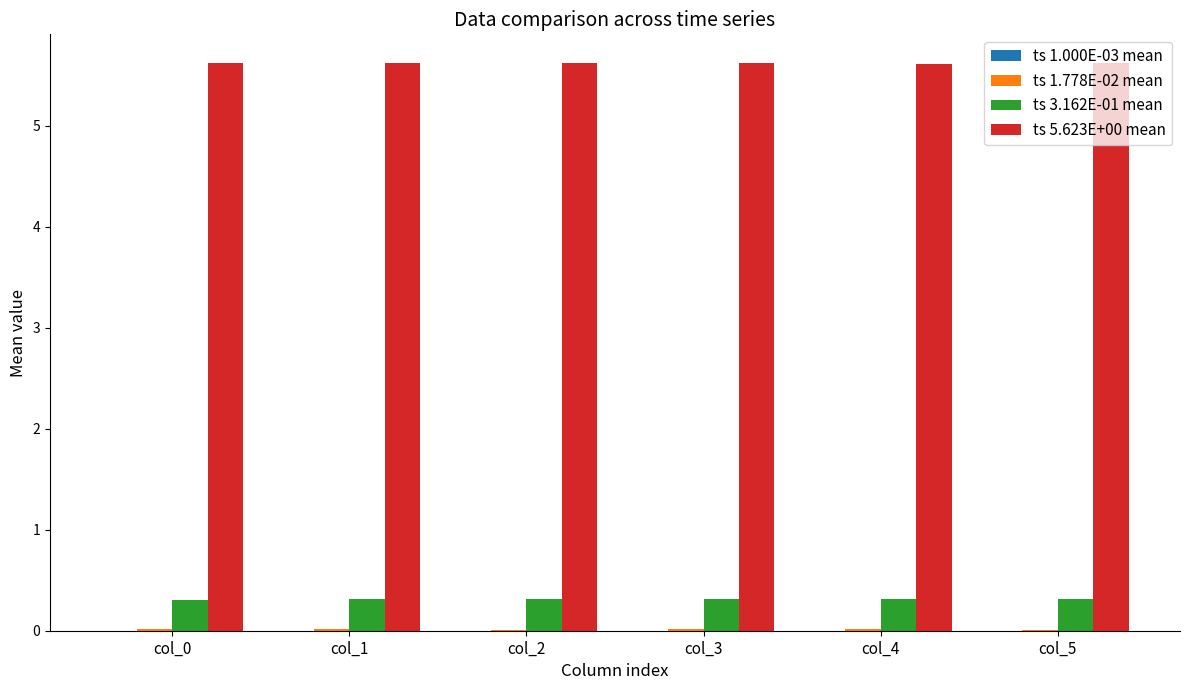

Which series has the largest total across all categories?

ts 5.623E+00 mean